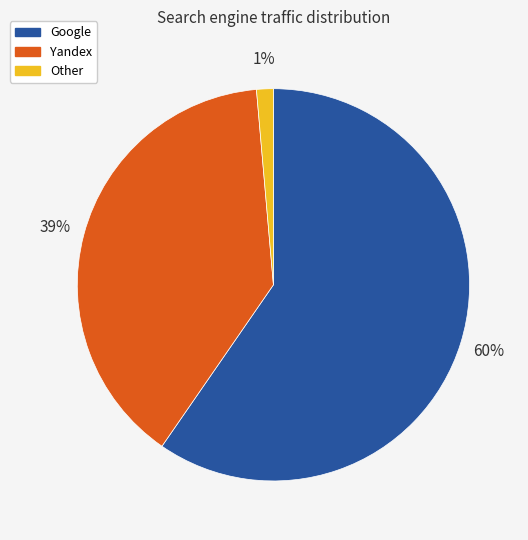

Between Other and Google, which is larger?

Google